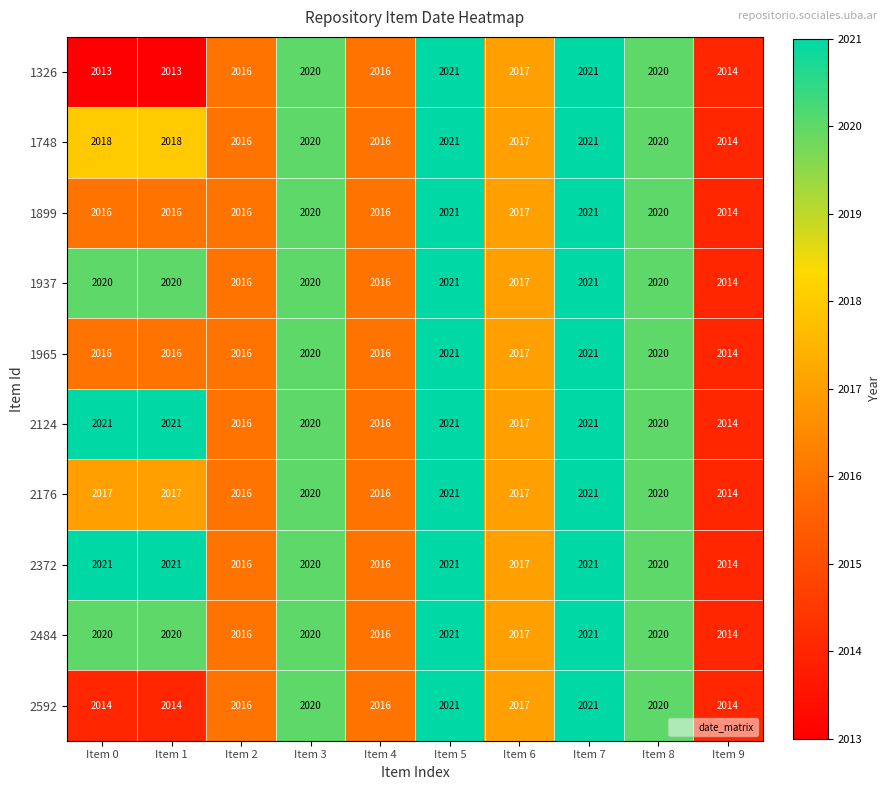

What is the total value across all series at Item 0?

20176